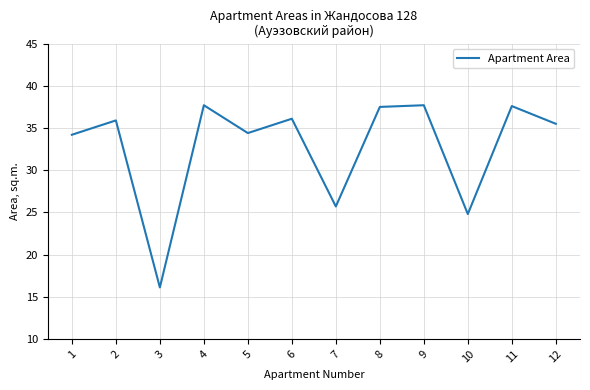

What is the maximum value shown in the chart?

37.7